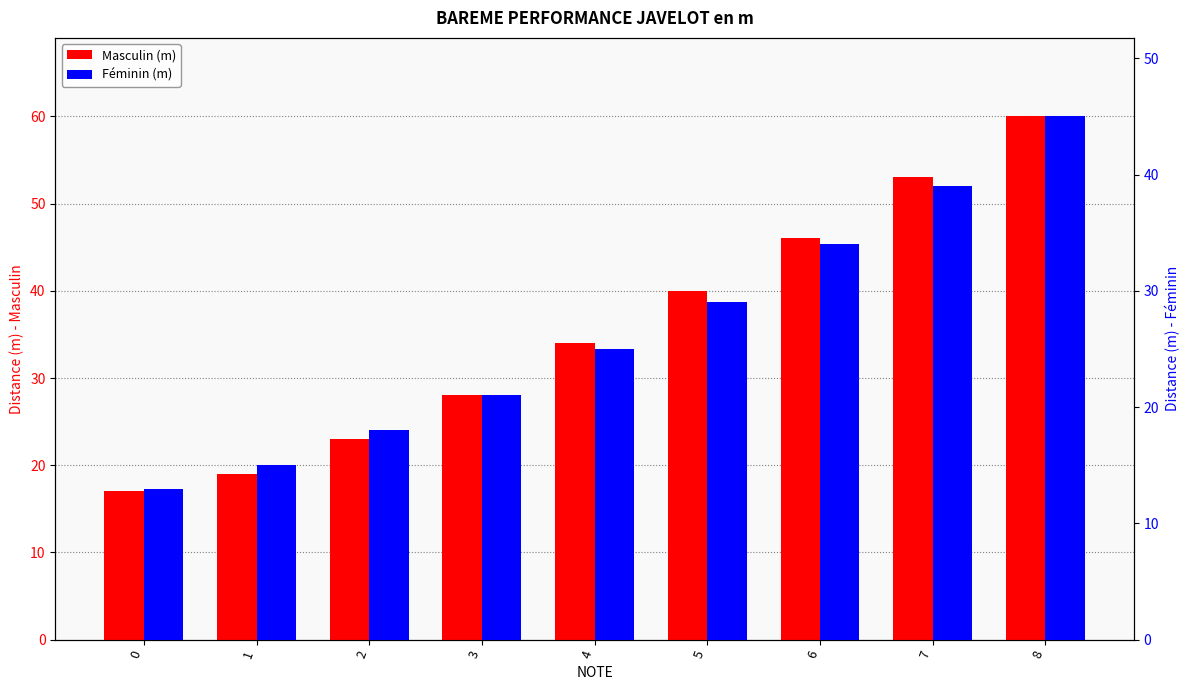

What is the value of the Masculin (m) bar at the 5th from the left?

34